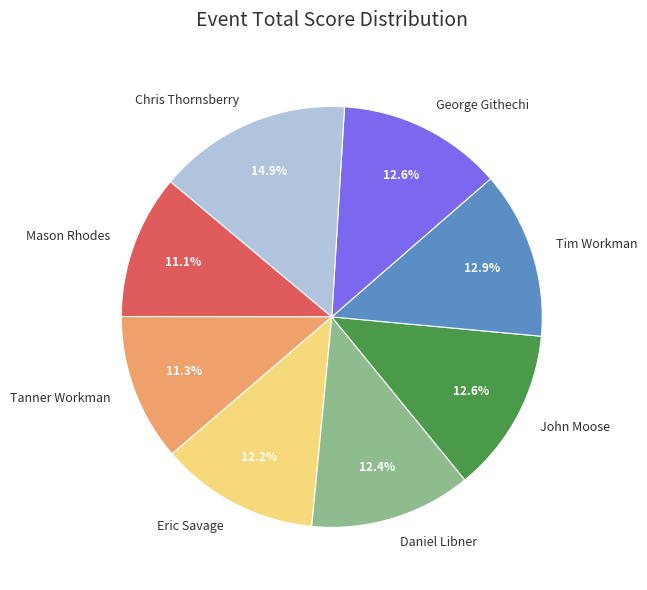

What is the largest slice in the pie chart?

Chris Thornsberry